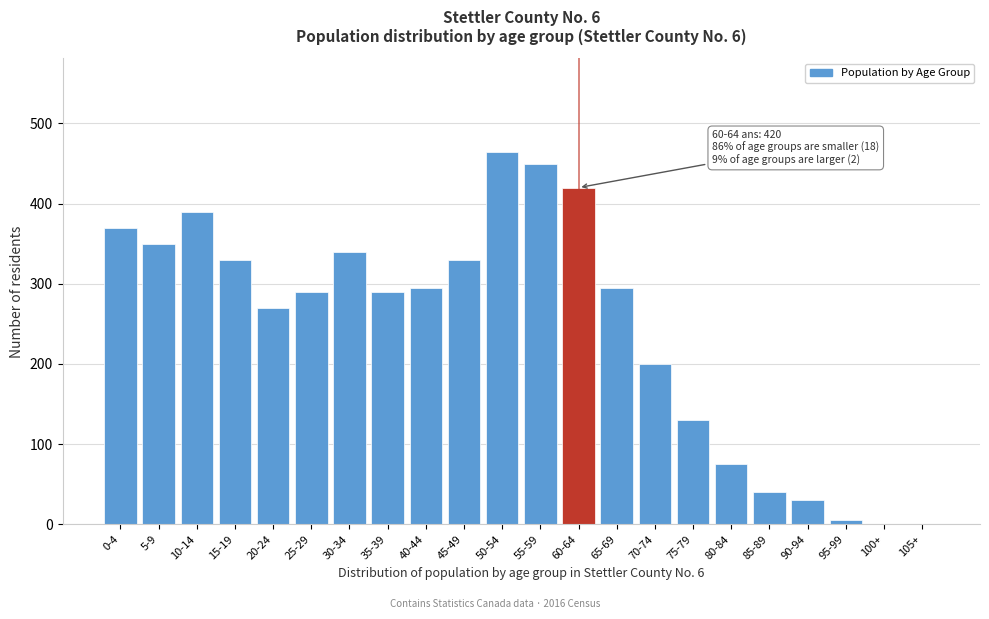

Reading right to left, transcribe all the data shown in this chart.

105+=0	100+=0	95-99=5	90-94=30	85-89=40	80-84=75	75-79=130	70-74=200	65-69=295	60-64=420	55-59=450	50-54=465	45-49=330	40-44=295	35-39=290	30-34=340	25-29=290	20-24=270	15-19=330	10-14=390	5-9=350	0-4=370